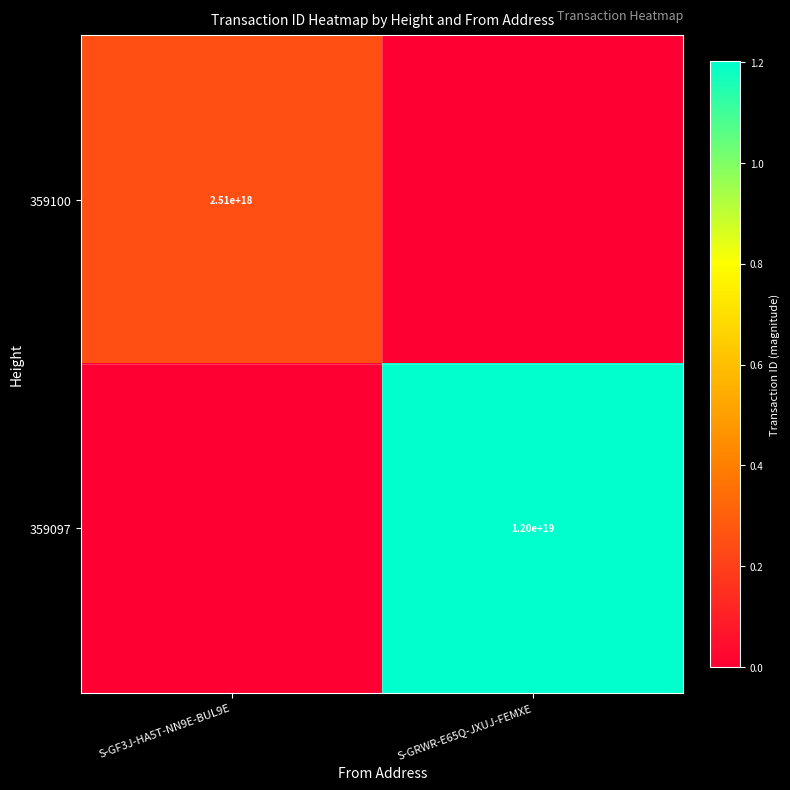

True or false: 359100 has a value of 2510000000000000000 at S-GF3J-HA5T-NN9E-BUL9E.

True